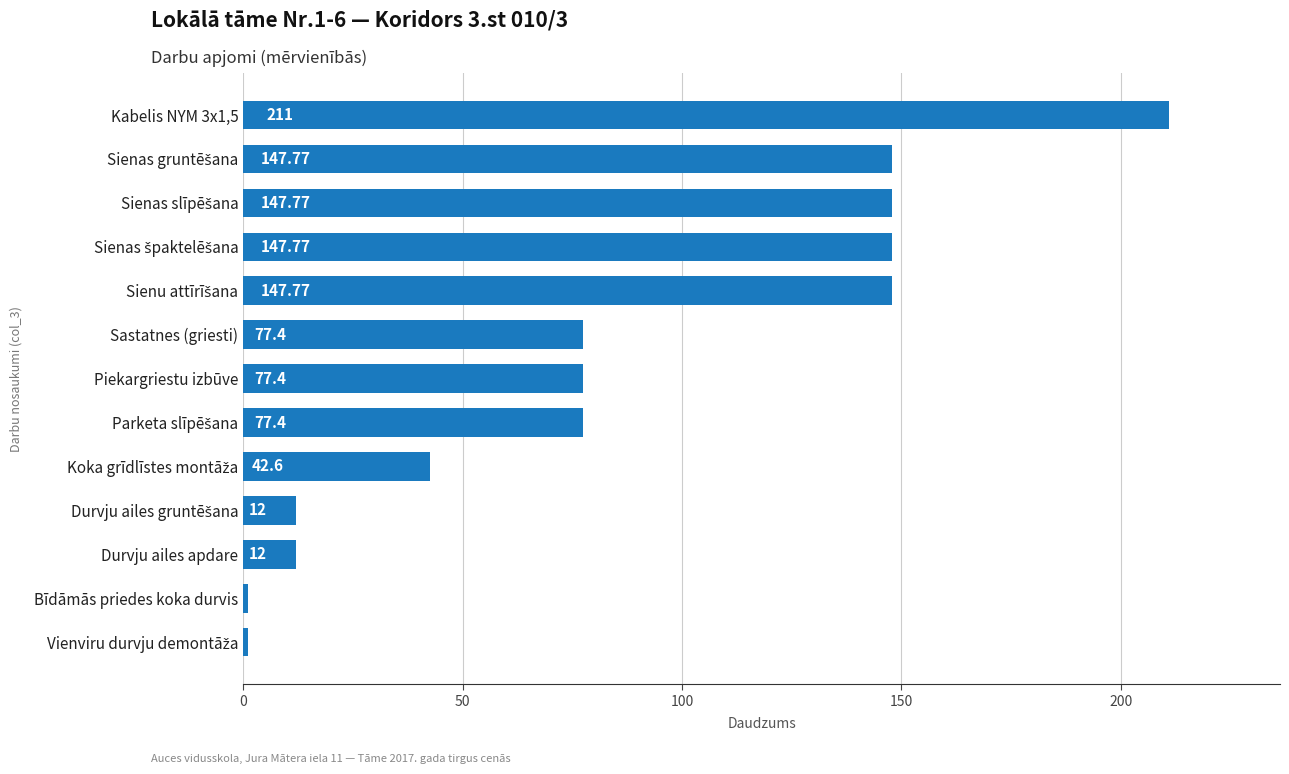

What is the maximum value shown in the chart?

211.0